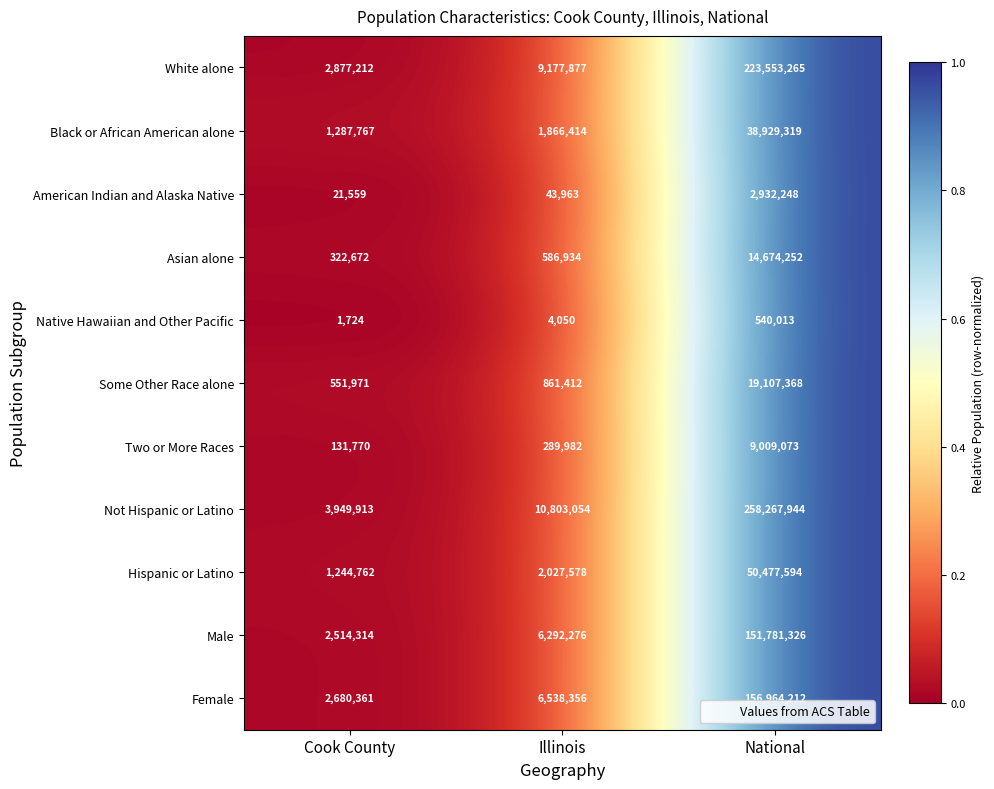

List the series in order of their peak value, highest first.

Not Hispanic or Latino, White alone, Female, Male, Hispanic or Latino, Black or African American alone, Some Other Race alone, Asian alone, Two or More Races, American Indian and Alaska Native, Native Hawaiian and Other Pacific